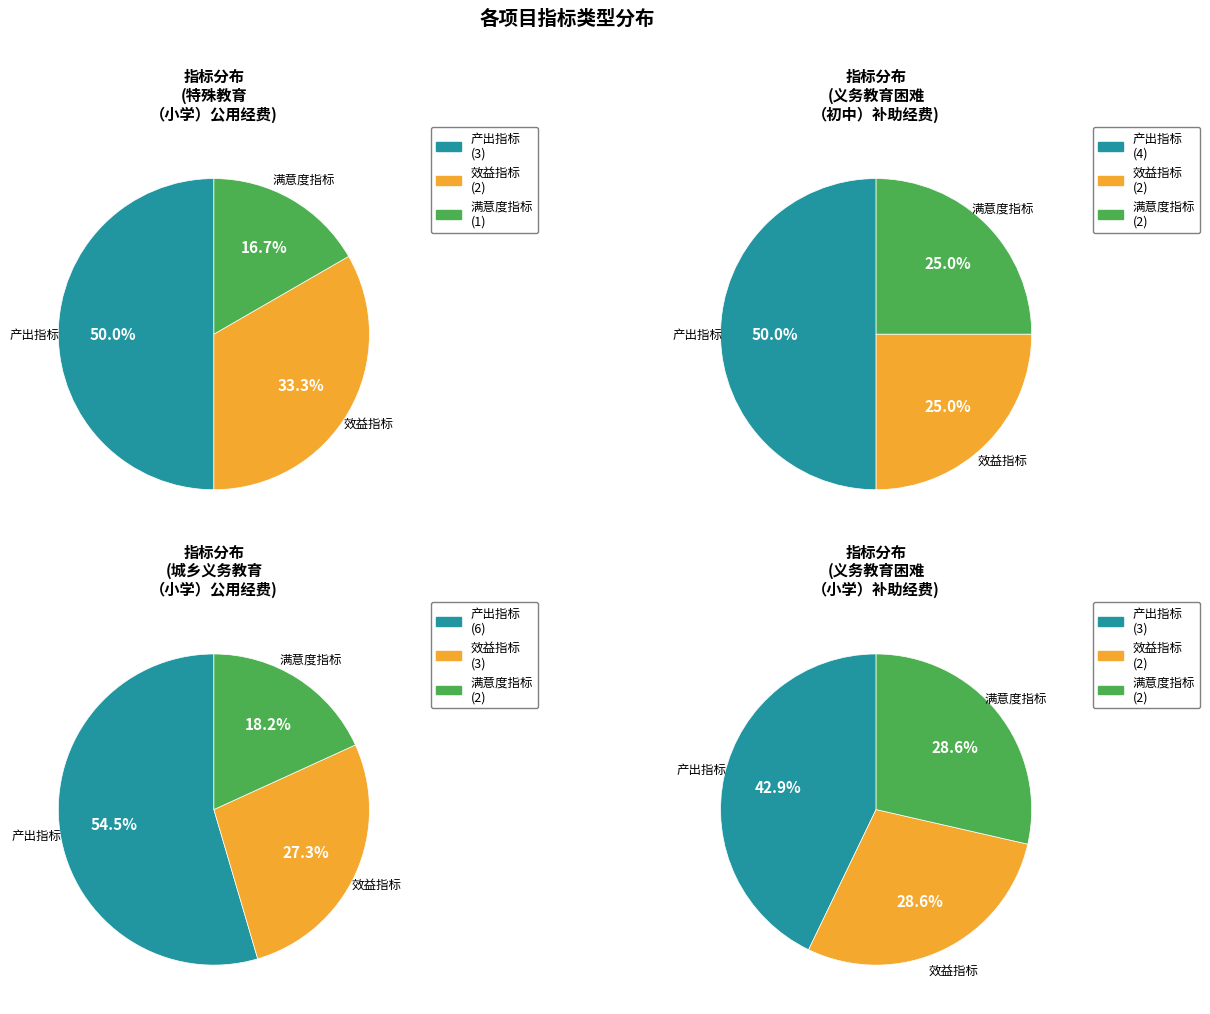

What is the ratio of the value at 满意度指标 to the value at 产出指标?

0.4